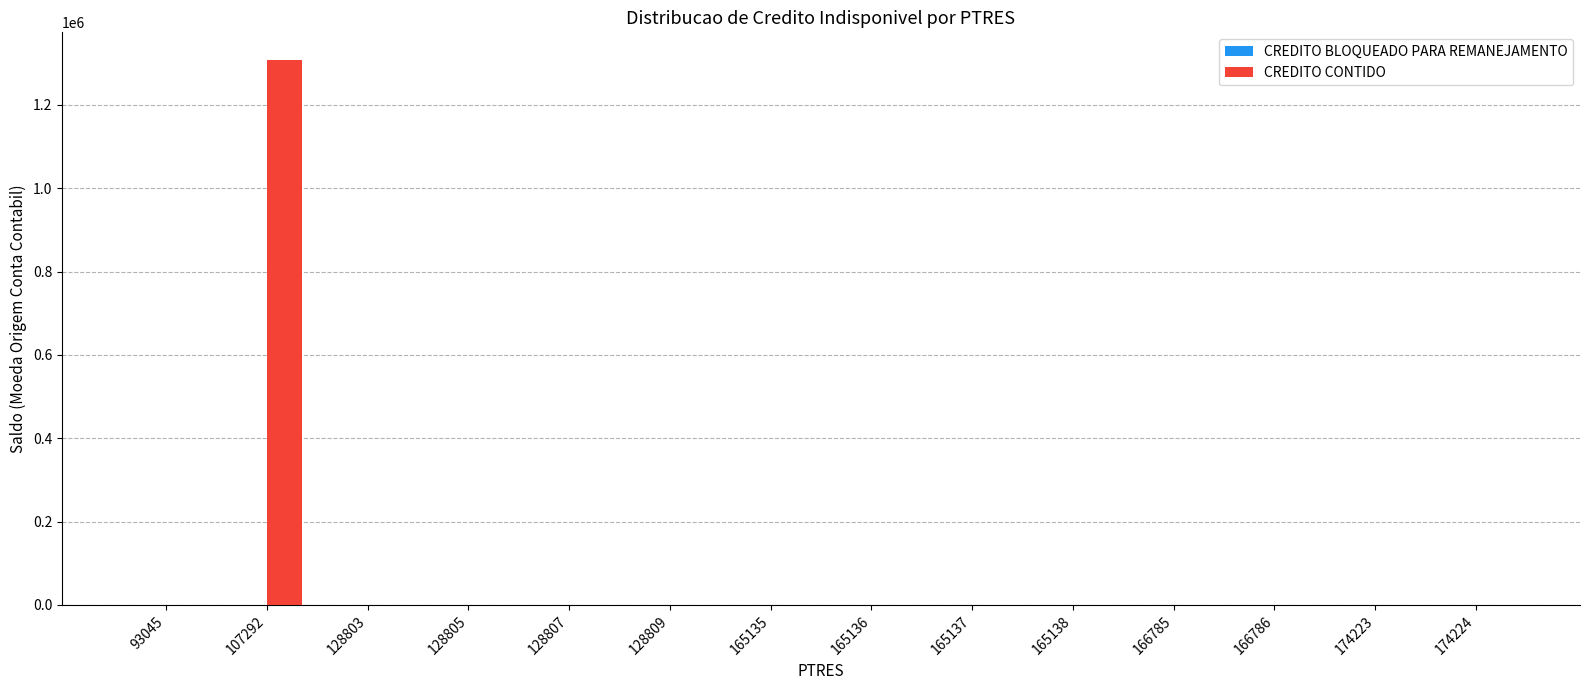

What is the sum of all values?

1308698